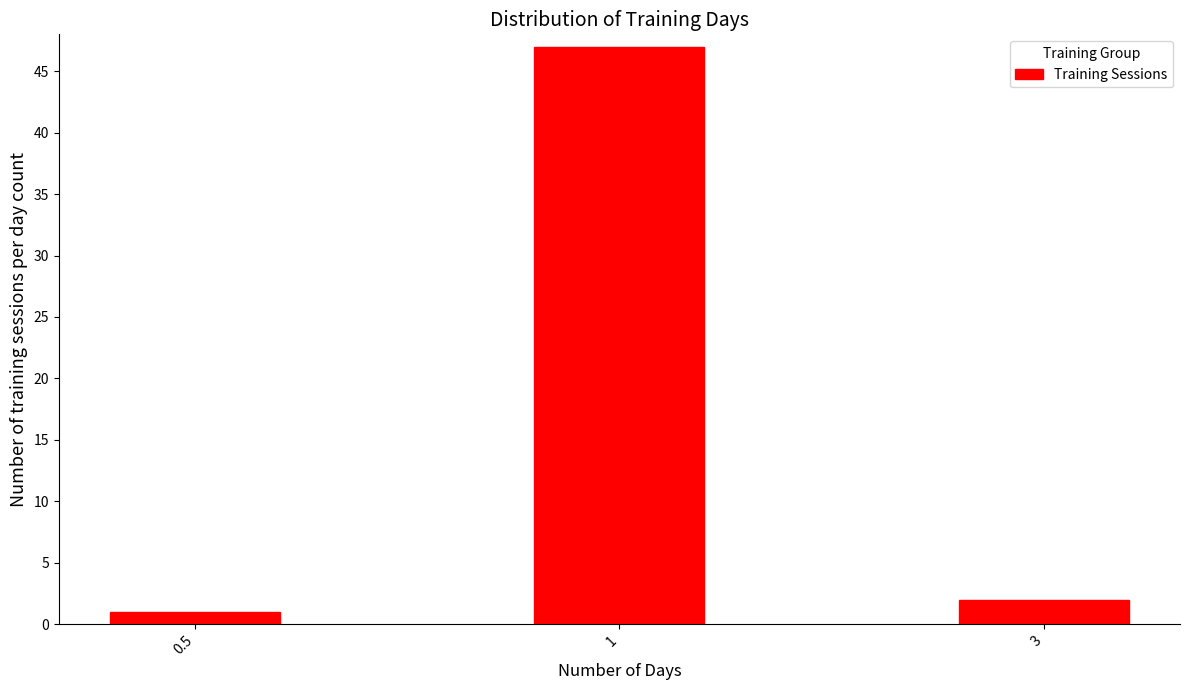

Reading left to right, extract all data points from this chart.

1	47	2